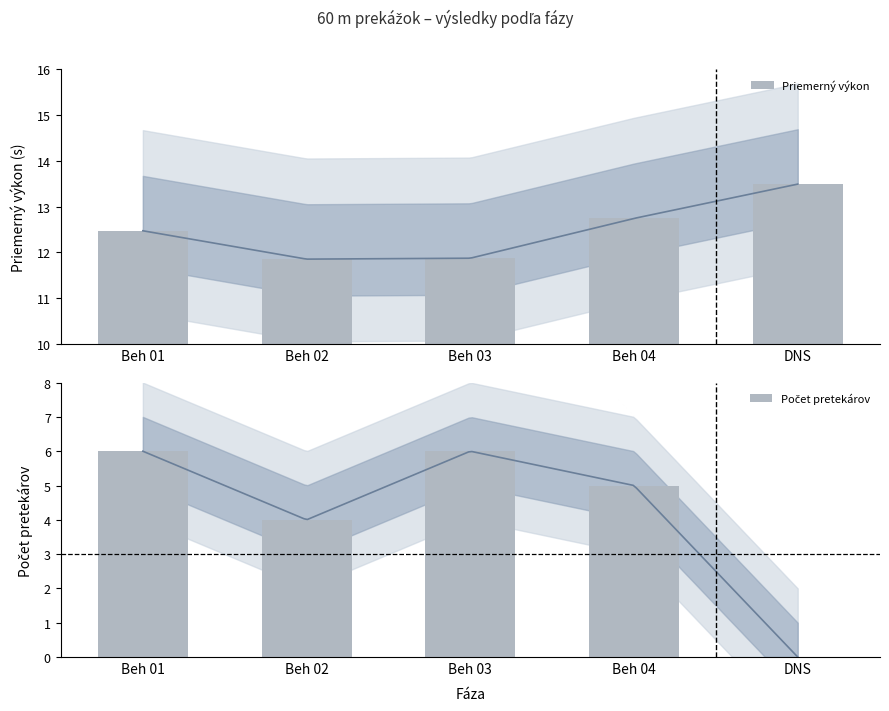

At which label does Priemerný výkon reach its minimum?

Beh 02